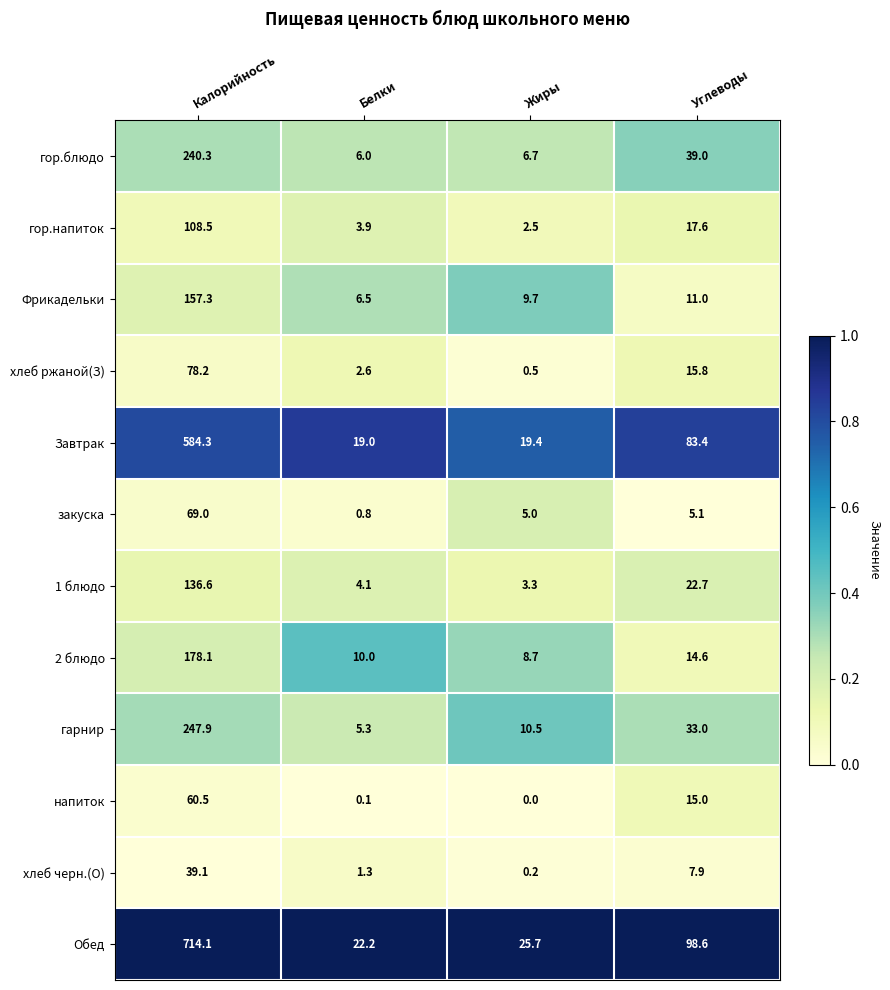

At which category is the sum across all series the highest?

Калорийность